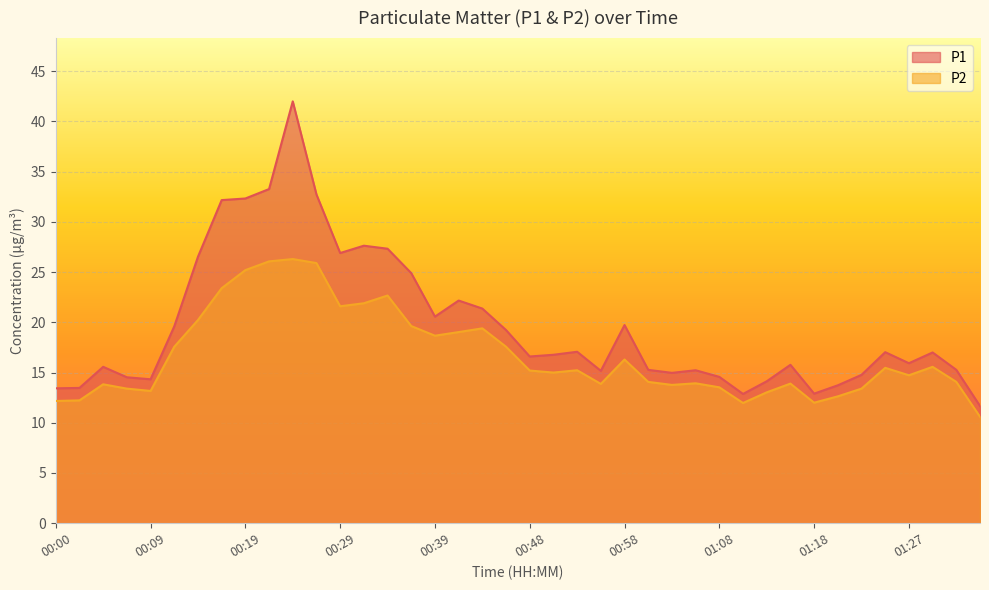

What is the total value across all series at 00:34?

50.0